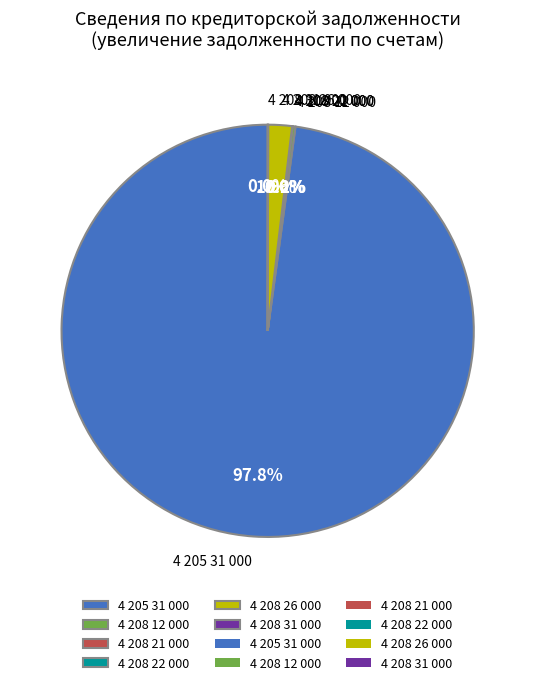

What is the largest slice in the pie chart?

4 205 31 000